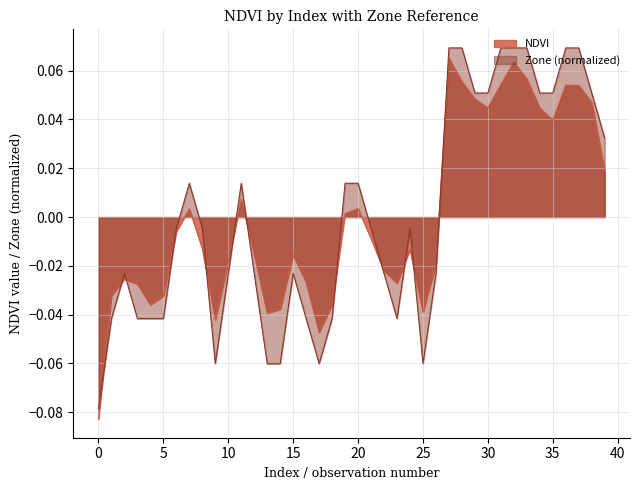

Rank the series at 25 from lowest to highest value.

Zone (normalized), NDVI